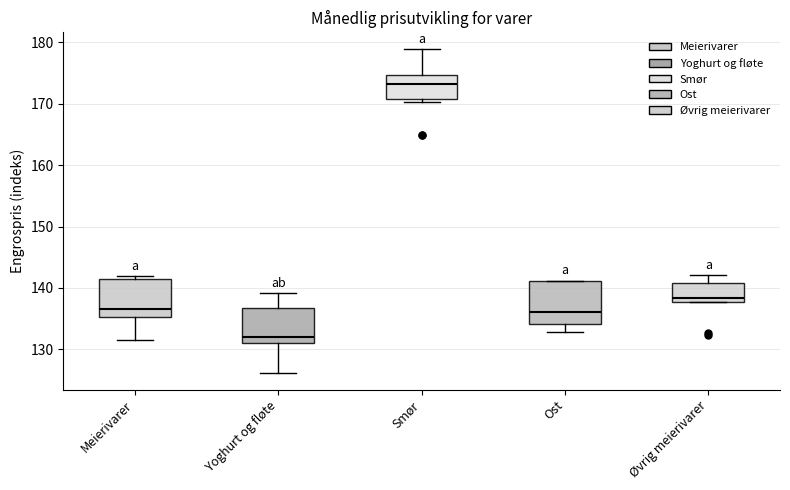

Reading left to right, read every box against the y-axis: the position of its median line, the range the box covers, and the ends of its whiskers. The values are not printed on the chart, so give them approximately, as read against the axis.

Meierivarer: median 137, box 135 to 141, whiskers 131 to 142
Yoghurt og fløte: median 132, box 131 to 137, whiskers 126 to 139
Smør: median 173, box 171 to 175, whiskers 170 to 179
Ost: median 136, box 134 to 141, whiskers 133 to 141
Øvrig meierivarer: median 138 (just above the box's lower edge), box 138 to 141, whiskers 138 to 142